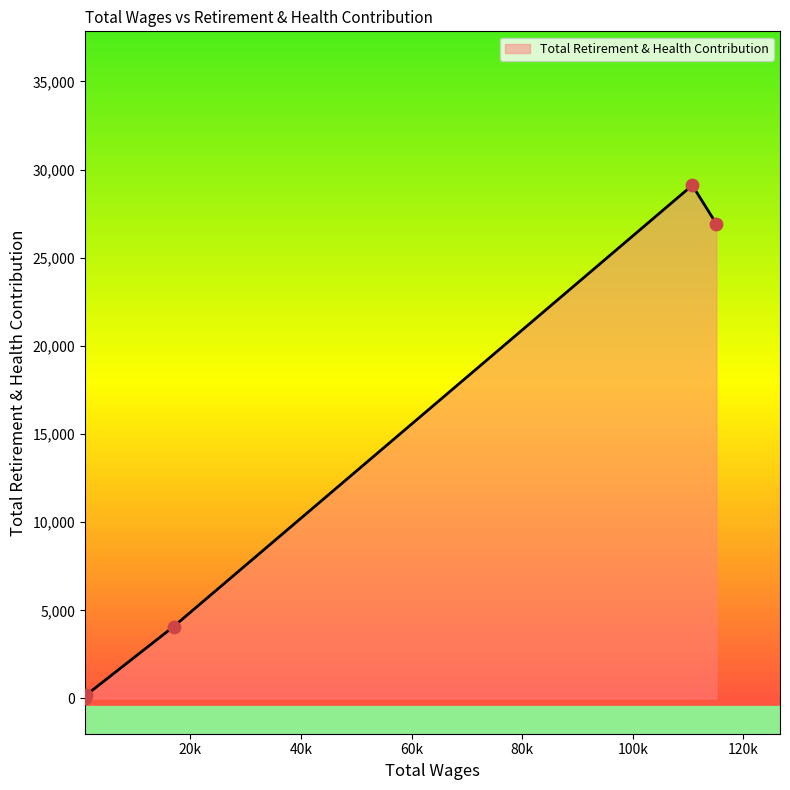

Which has a higher value, 110754.0 or 115104.0?

110754.0